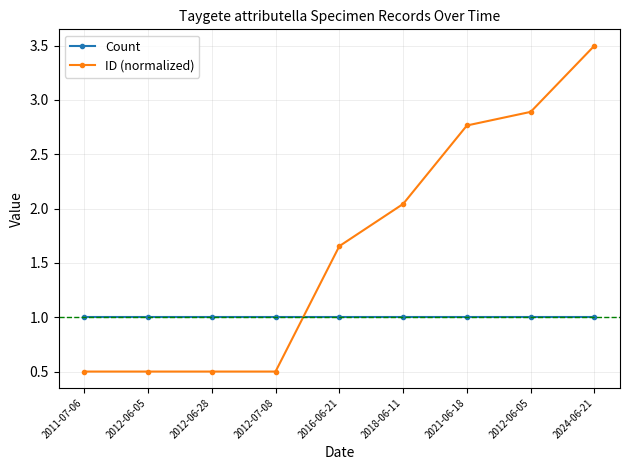

Which series changed the most between 2012-07-08 and 2024-06-21?

ID (normalized)